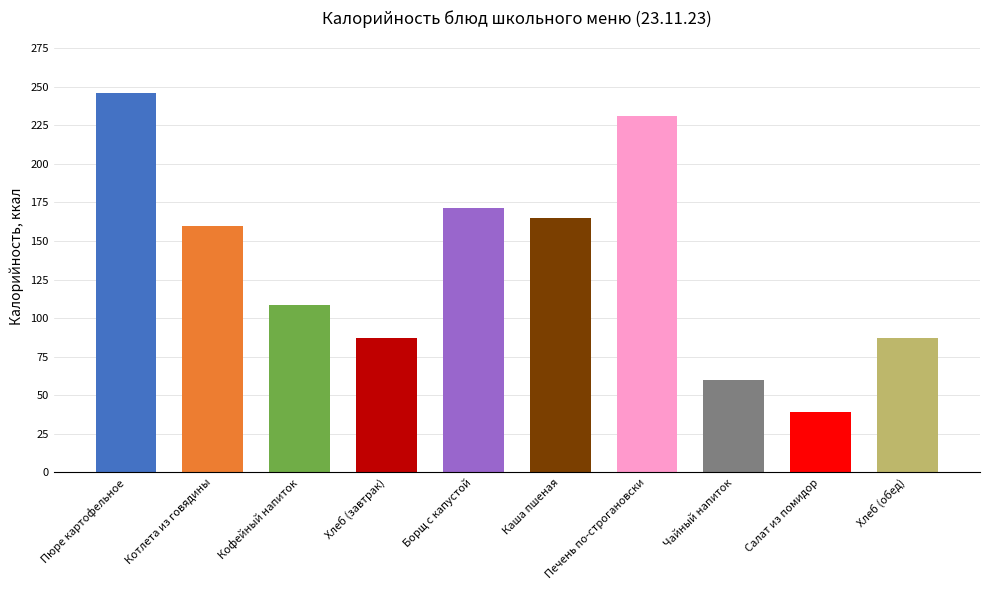

Reading left to right, list all the values displayed in this chart.

Пюре картофельное=245.8	Котлета из говядины=159.7	Кофейный напиток=108.6	Хлеб (завтрак)=87.1	Борщ с капустой=171.3	Каша пшеная=165.0	Печень по-строгановски=231.2	Чайный напиток=60.0	Салат из помидор=39.2	Хлеб (обед)=87.1